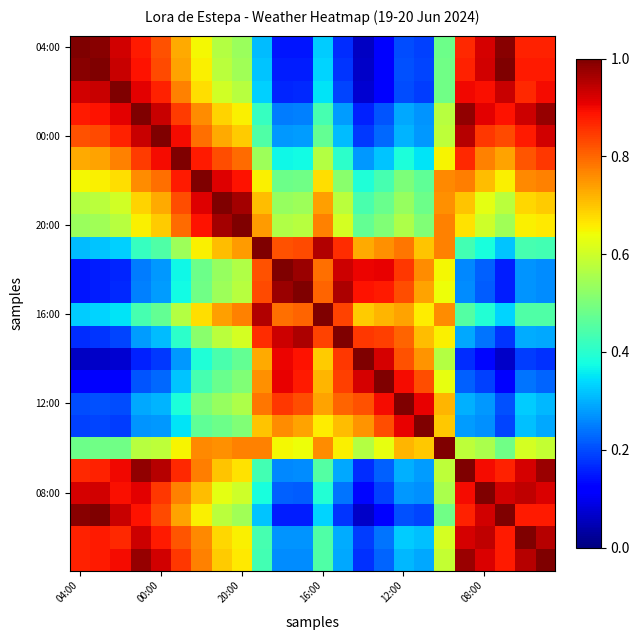

Which category has the highest value across all series?

04:00